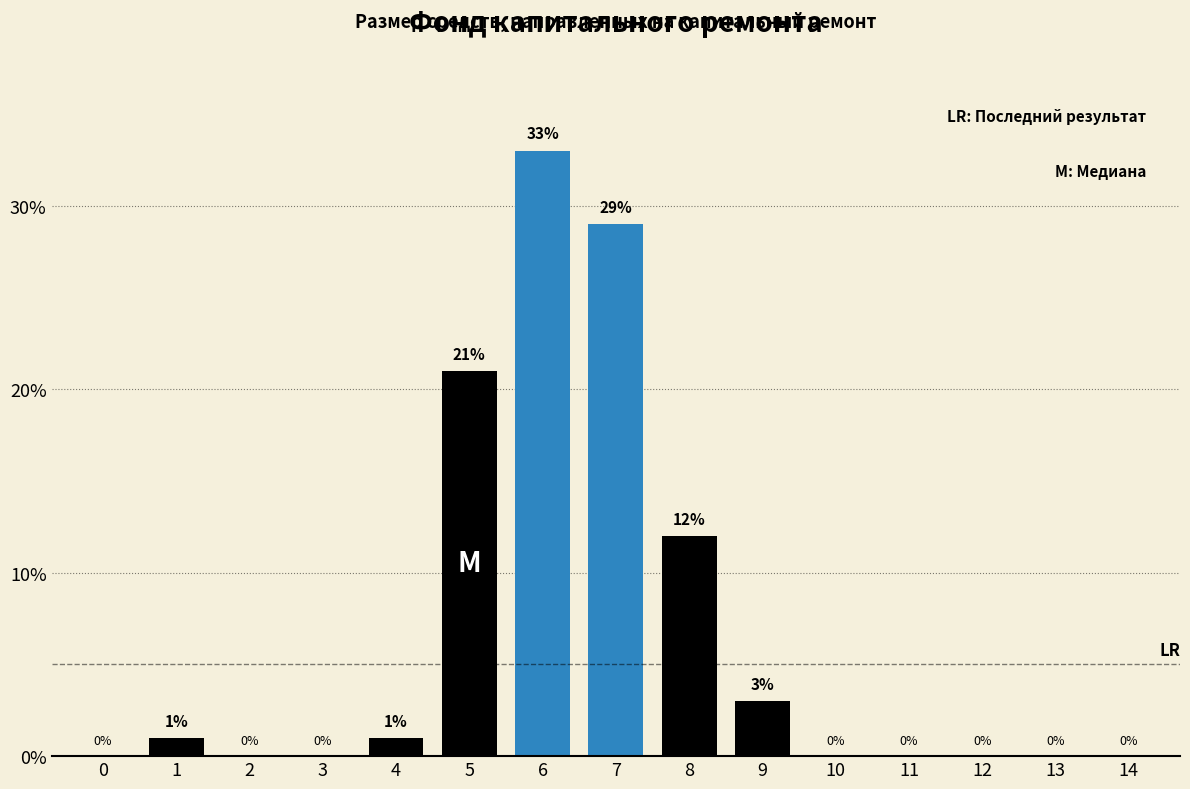

Reading right to left, what are all the values shown in this chart?

14=0	13=0	12=0	11=0	10=0	9=3	8=12	7=29	6=33	5=21	4=1	3=0	2=0	1=1	0=0